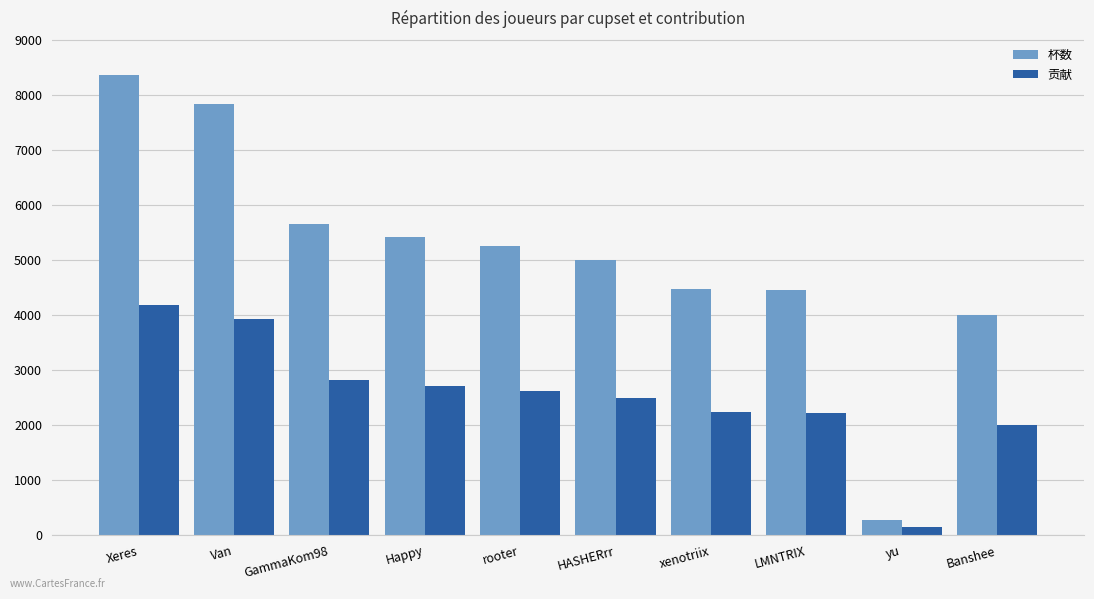

How many data points in 杯数 are less than 5255?

5